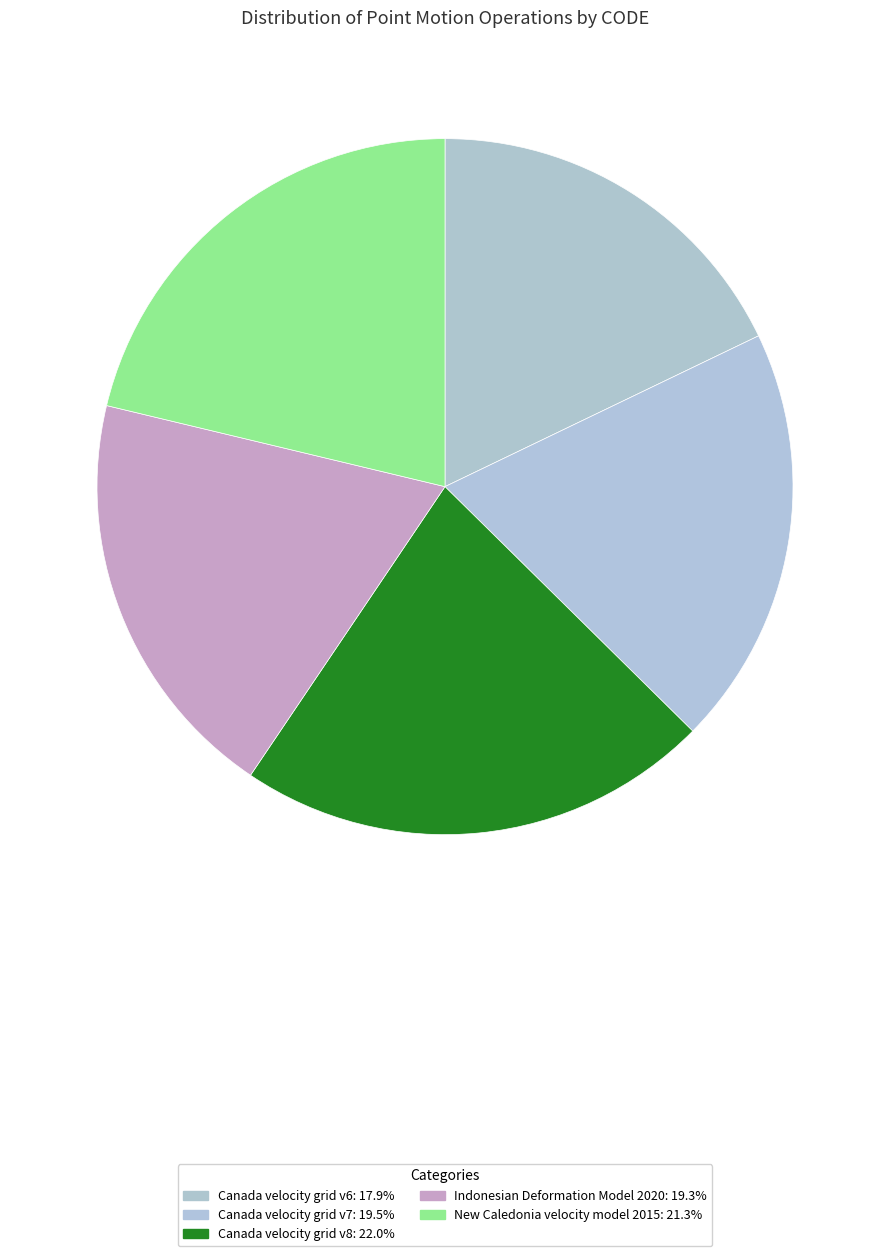

Does Canada velocity grid v6 represent more than half of the total?

No